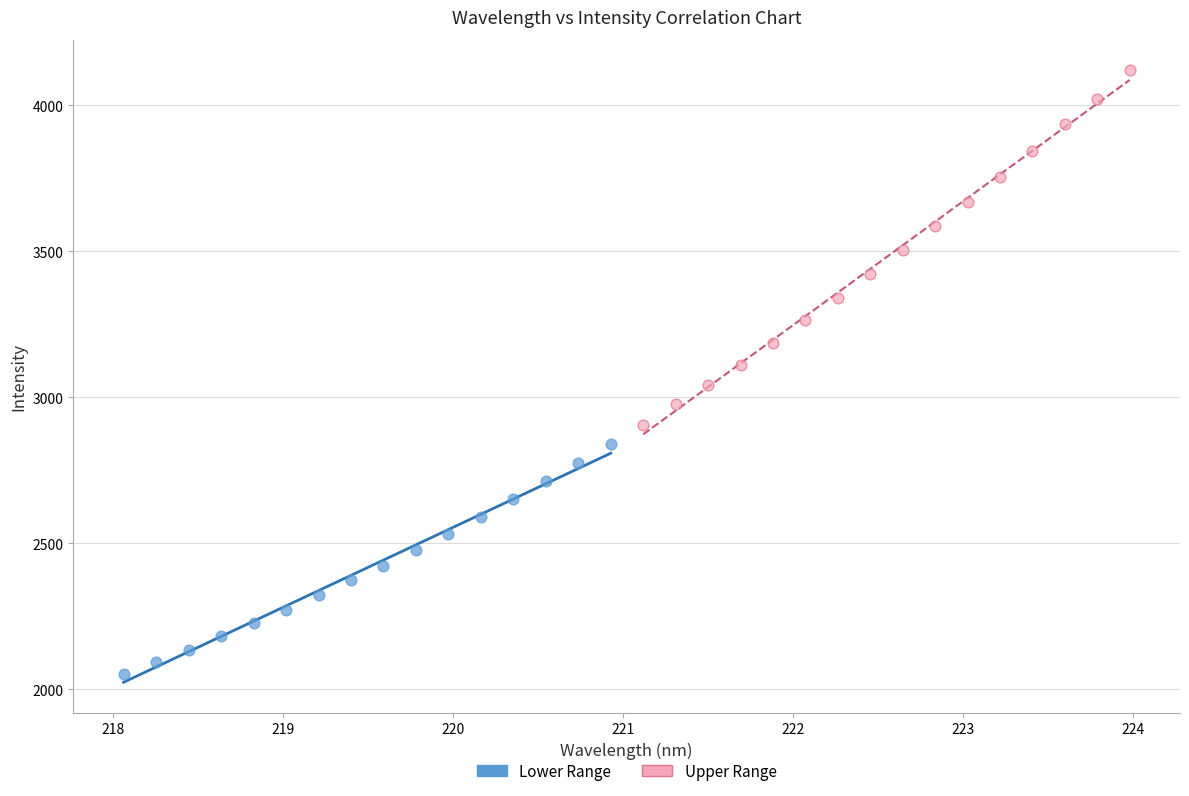

Which series has the widest spread of Y values?

Upper Range